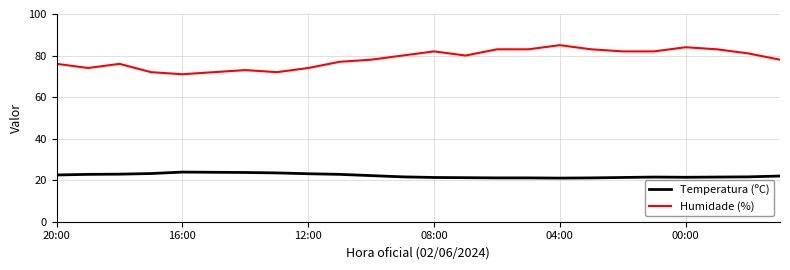

List the series in order of their overall mean, lowest first.

Temperatura (ºC), Humidade (%)